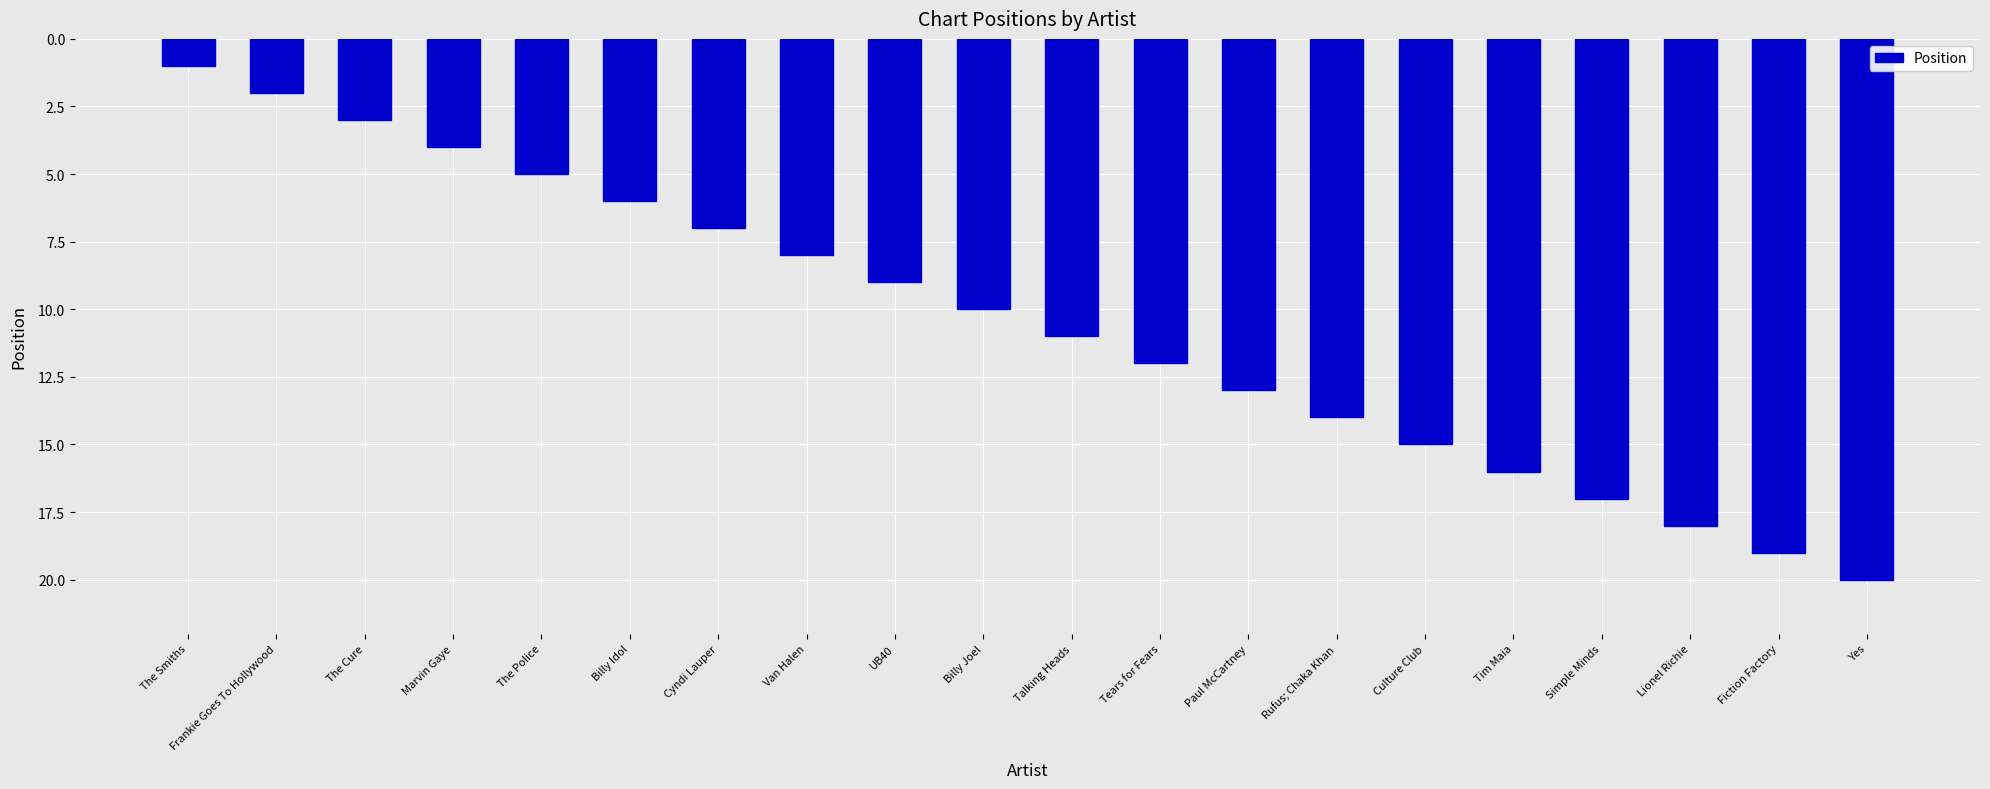

What is the difference between the values at Frankie Goes To Hollywood and The Cure?

1